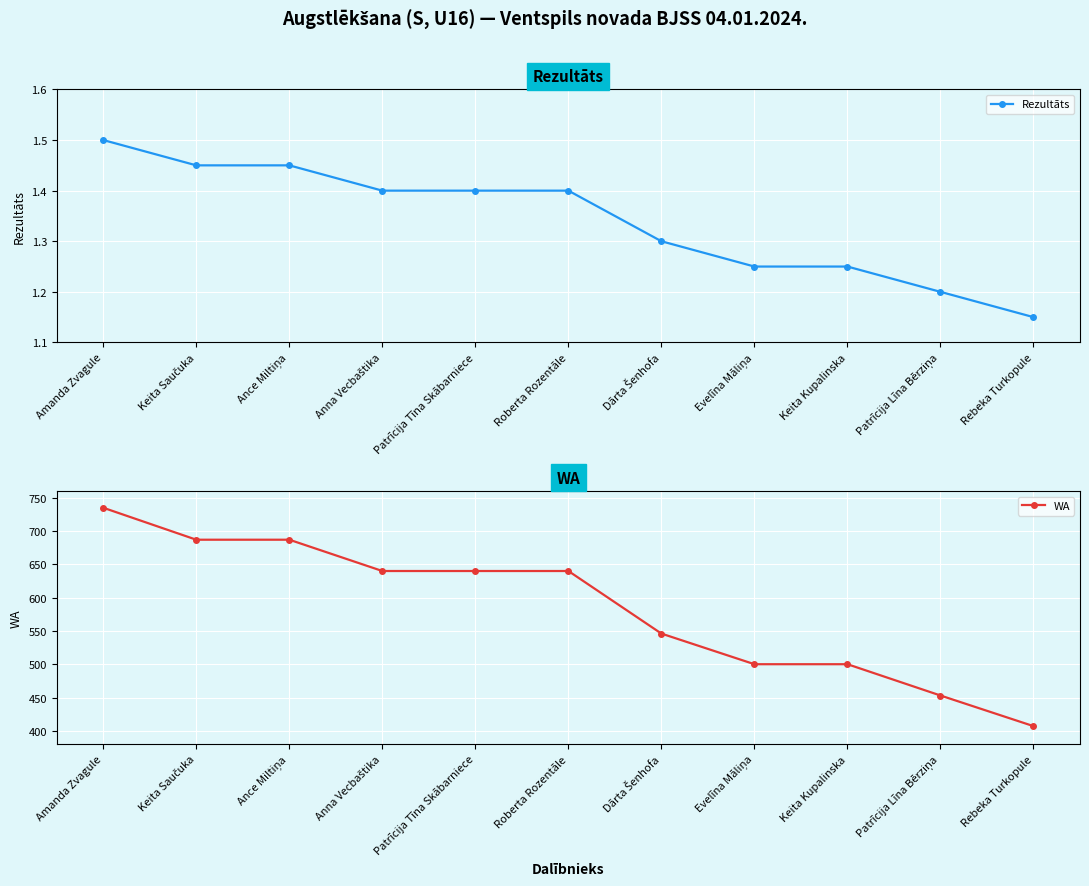

True or false: WA and Rezultāts intersect in this chart.

False